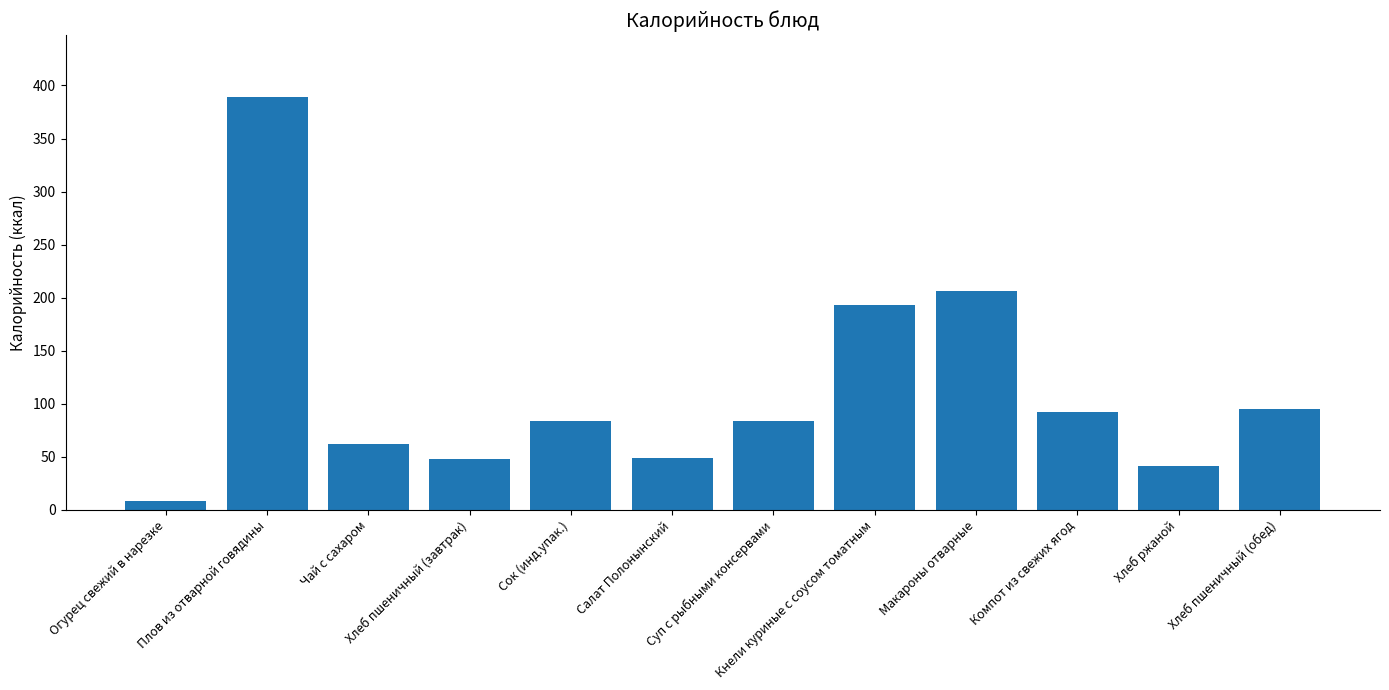

The chart shows a value of 21.3 at Салат Полонынский. True or false?

False